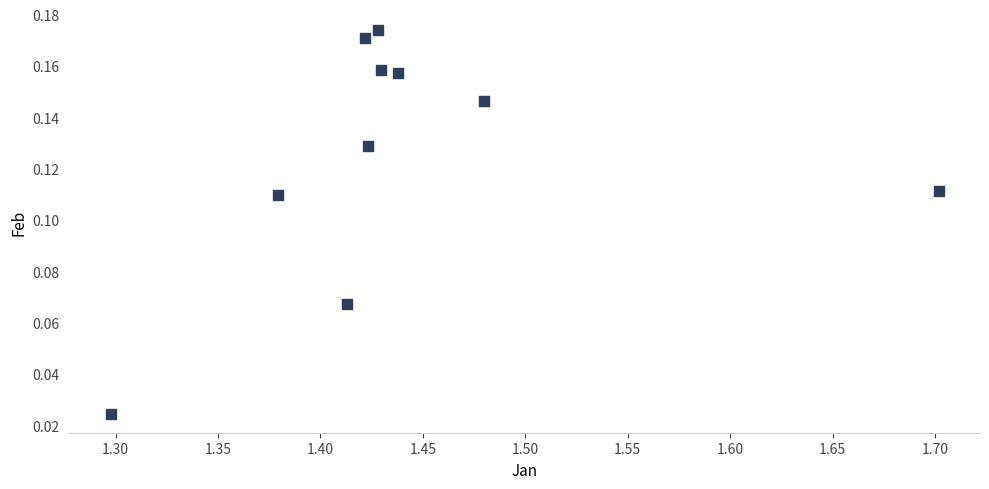

What is the average X value?

1.4